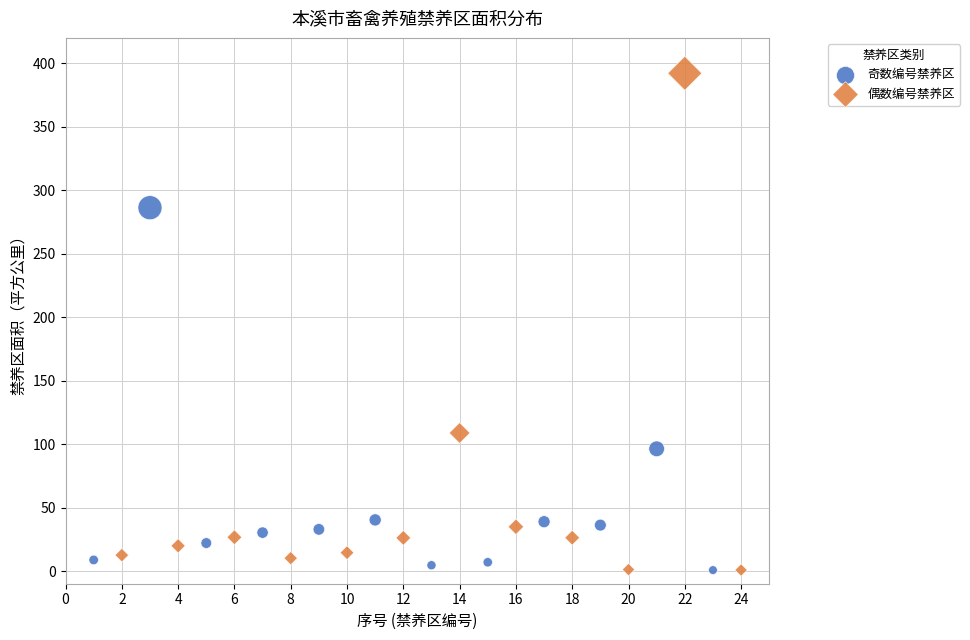

Which series reaches the maximum Y coordinate?

偶数编号禁养区